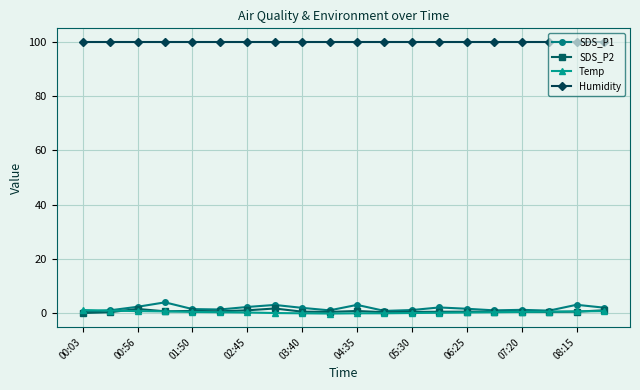

How many categories are shown in the chart?

20